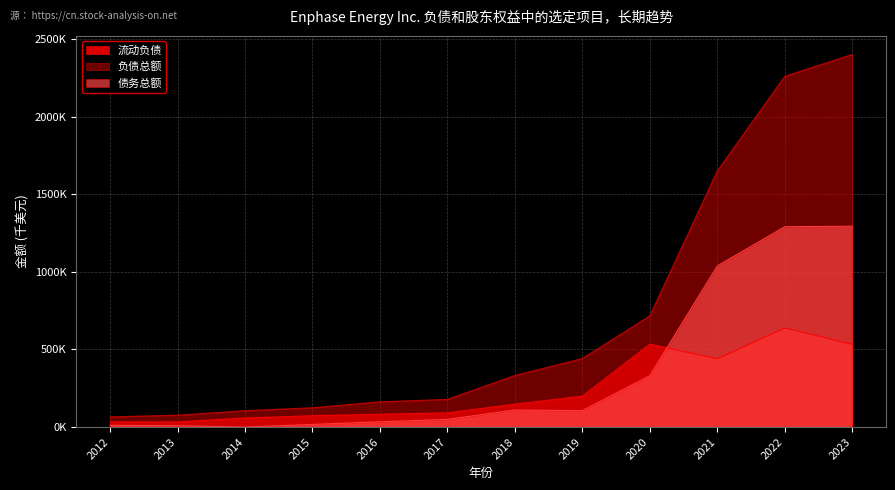

How many series are shown in this chart?

3